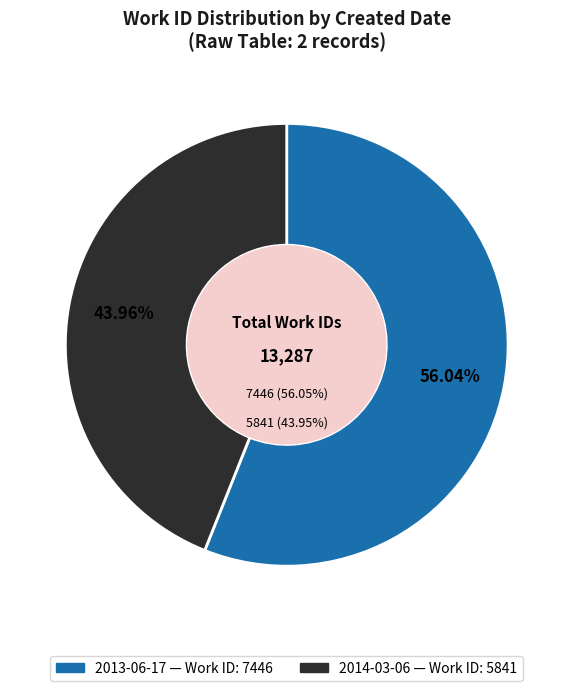

Combined, what portion of the pie is 2014-03-06 and 2013-06-17?

100.0%